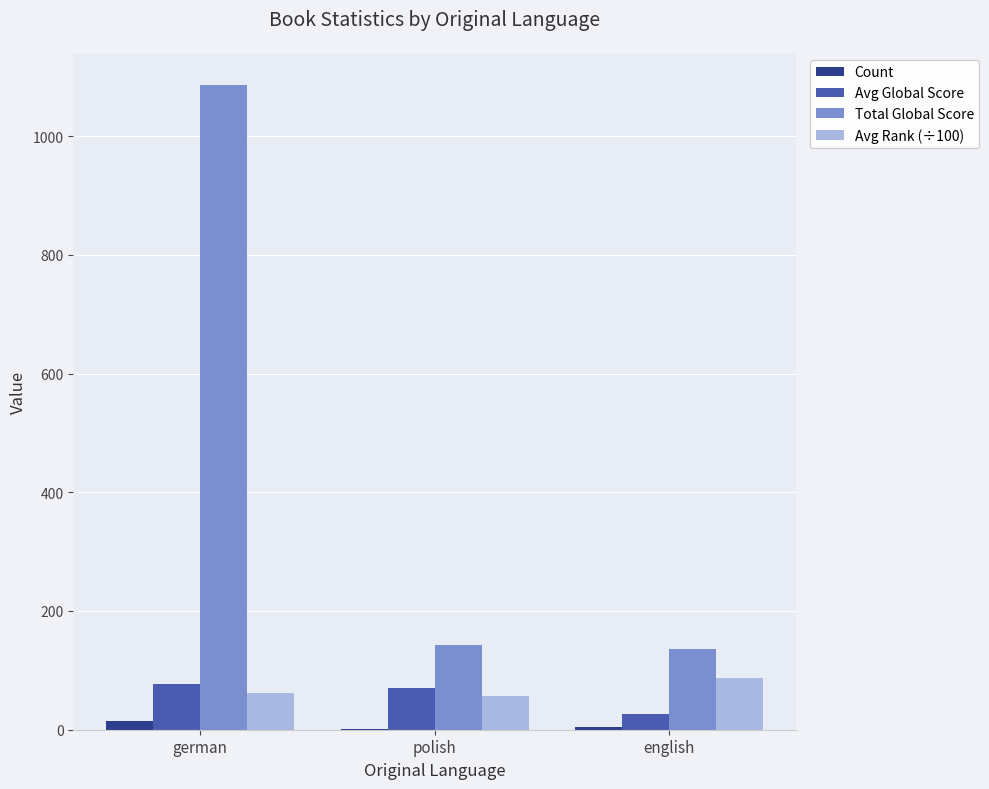

True or false: Avg Global Score has a value of 109.2 at polish.

False